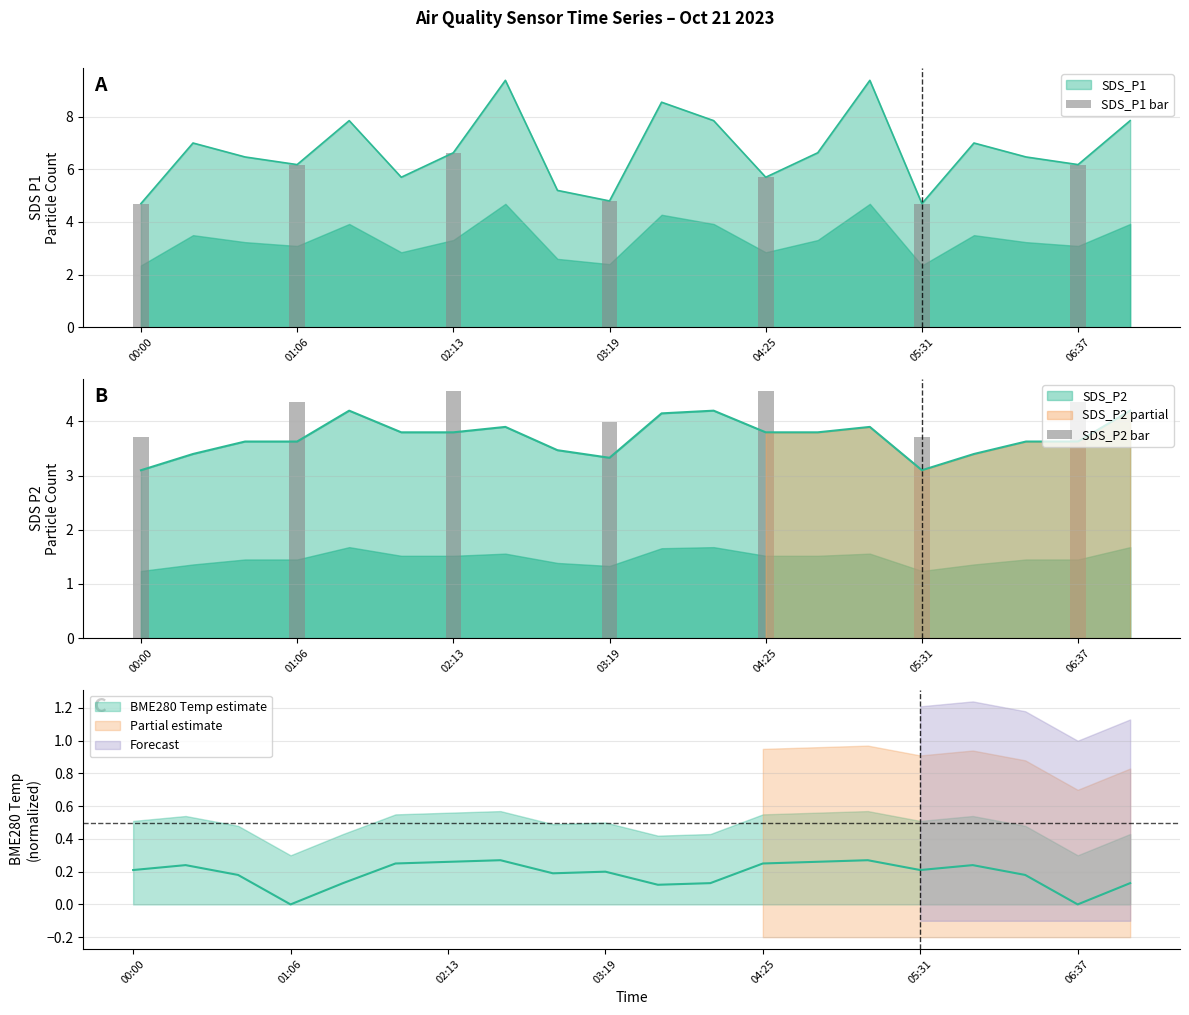

List the series in order of their overall mean, lowest first.

BME280_temperature, SDS_P2, SDS_P1